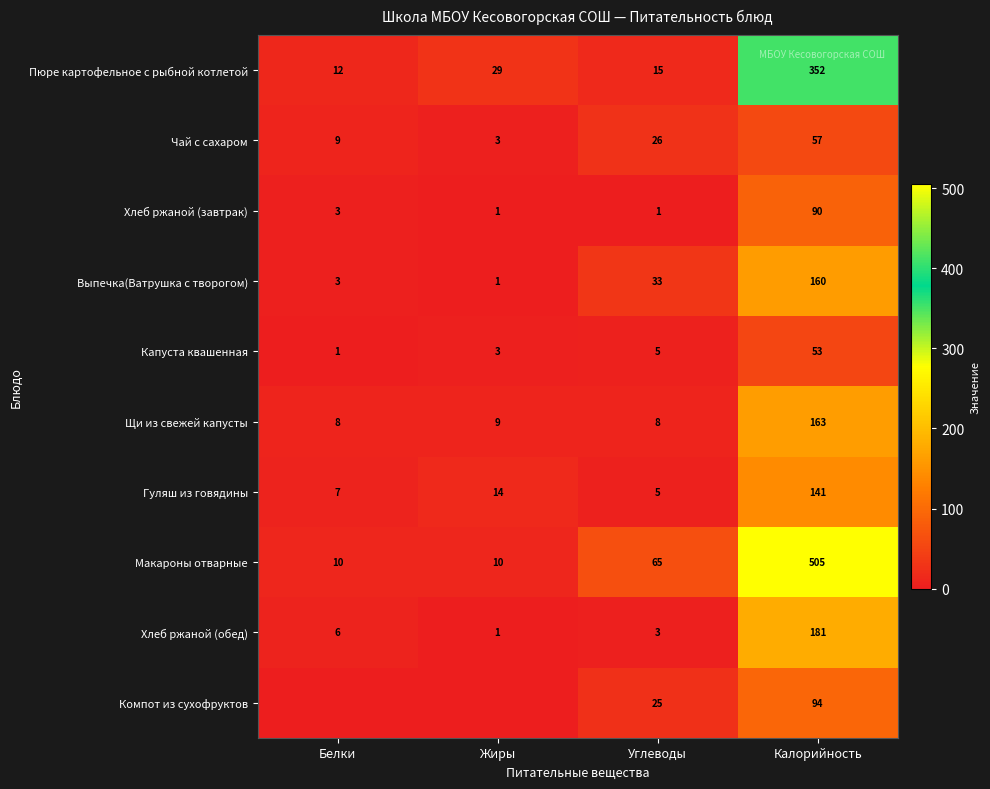

Is the value of Гуляш из говядины at Калорийность greater than the value of Макароны отварные at Углеводы?

Yes